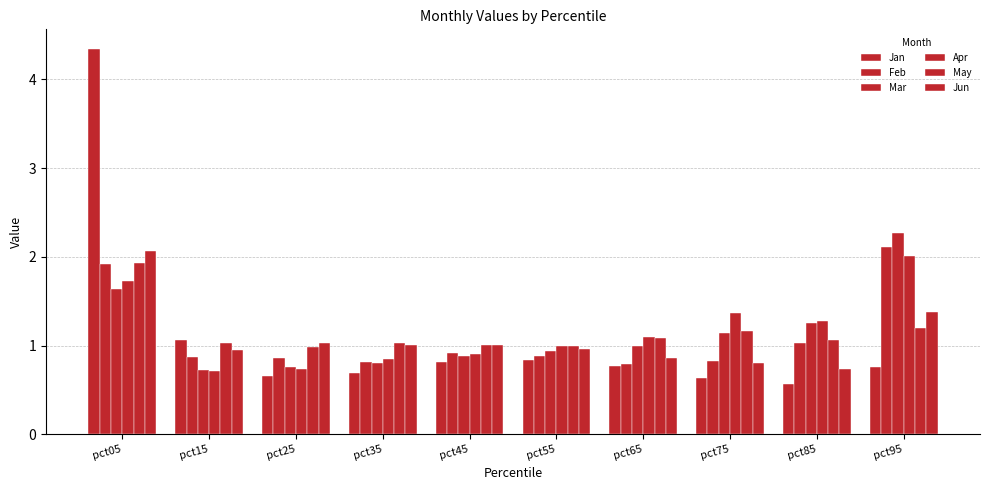

Between pct55 and pct65, which is larger?

pct55